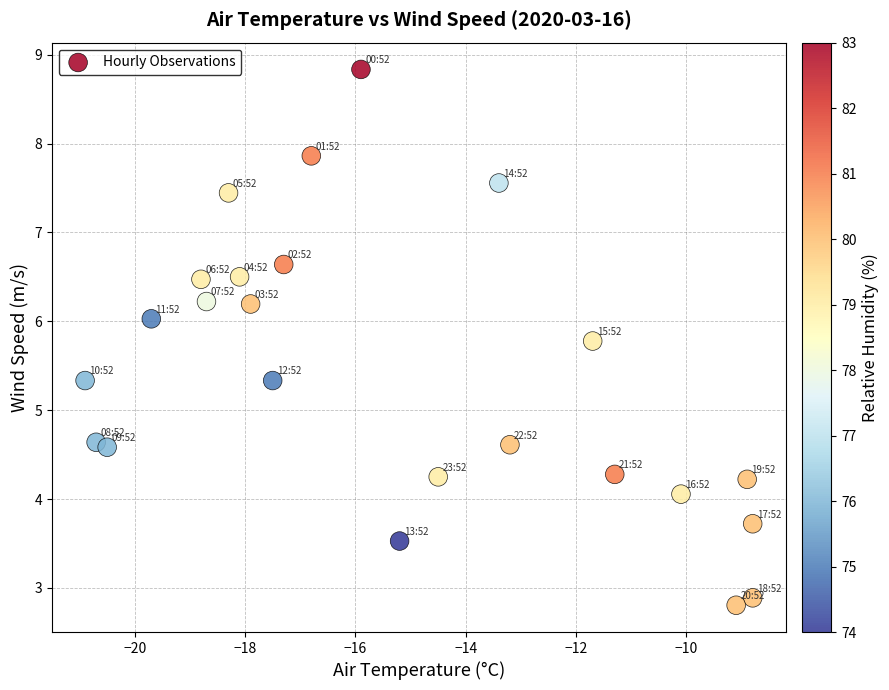

What is the range of Y values (max minus min)?

6.0